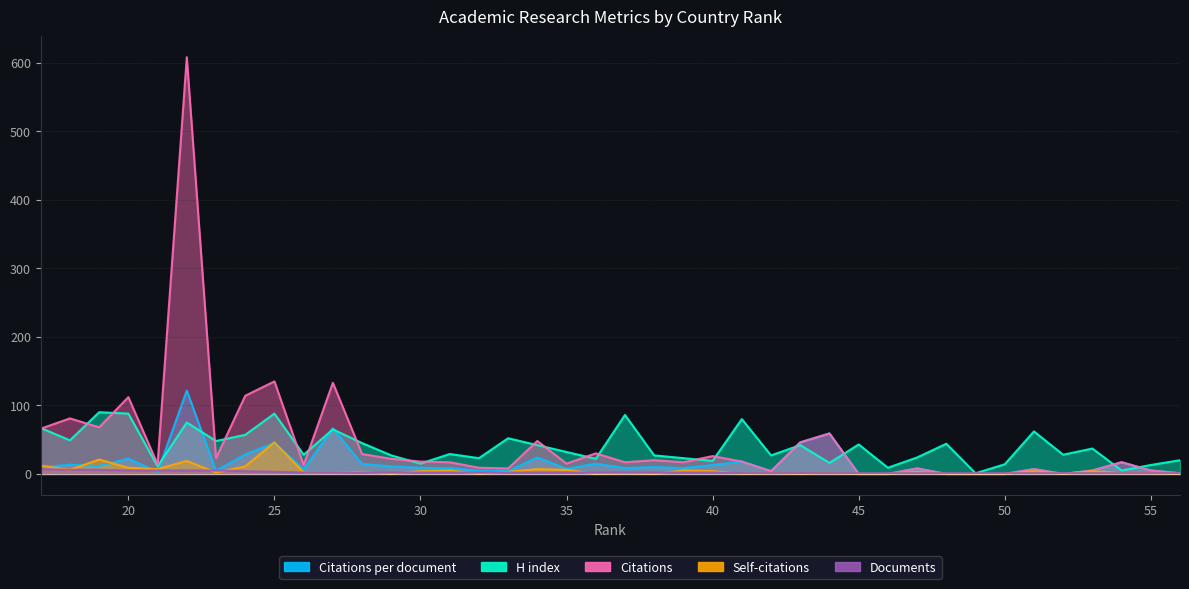

How many interior local valleys does the Citations per document series have?

10